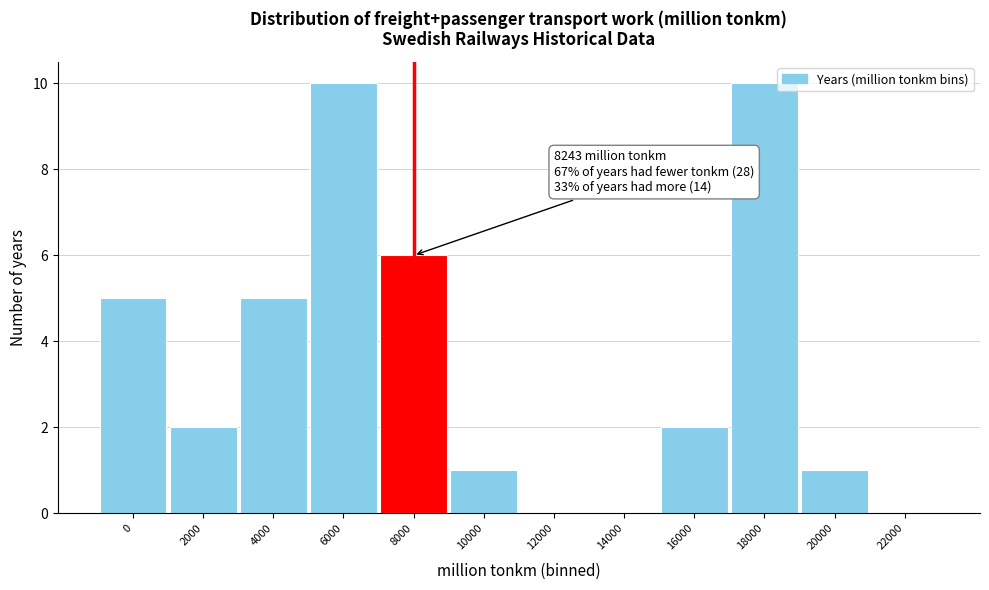

Reading right to left, transcribe all the data shown in this chart.

22000=0	20000=1	18000=10	16000=2	14000=0	12000=0	10000=1	8000=6	6000=10	4000=5	2000=2	0=5